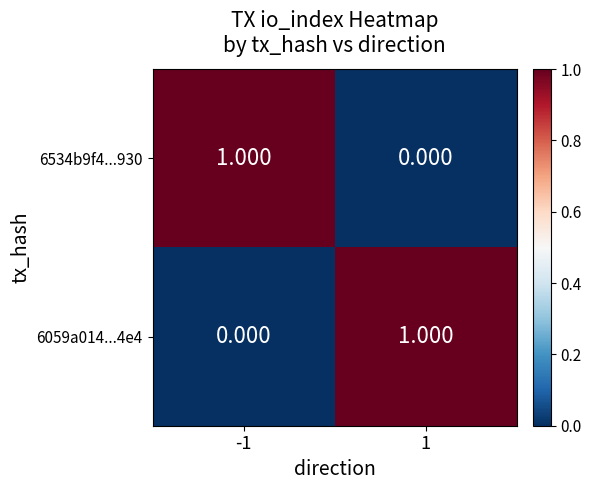

Is the value of 6059a014...4e4 at -1 greater than the value of 6534b9f4...930 at -1?

No